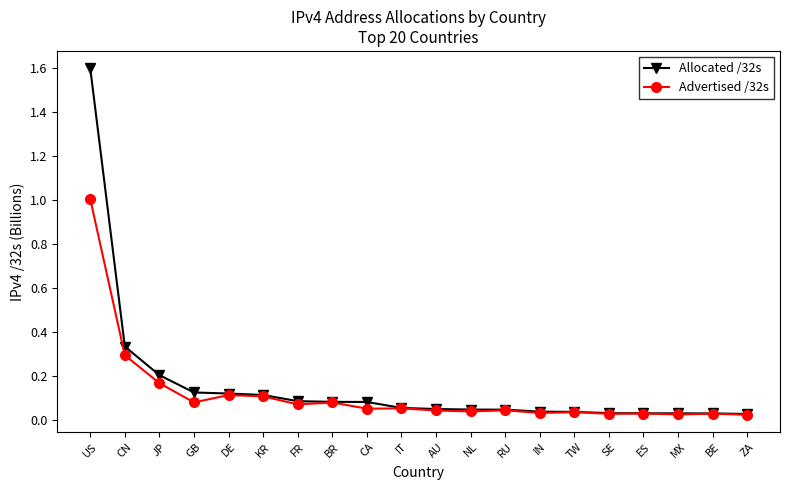

Rank the series by their maximum value, from highest to lowest.

Allocated /32s, Advertised /32s